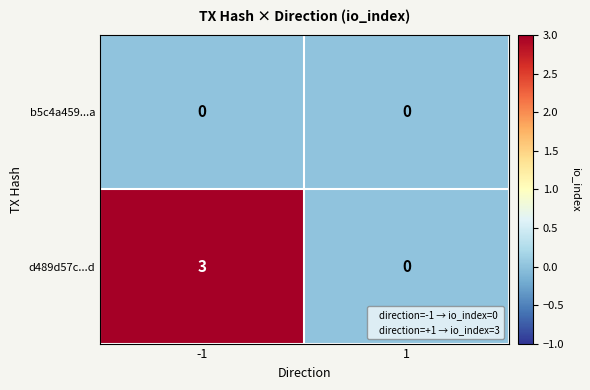

What is the sum of the d489d57c...d values at 1 and -1?

3